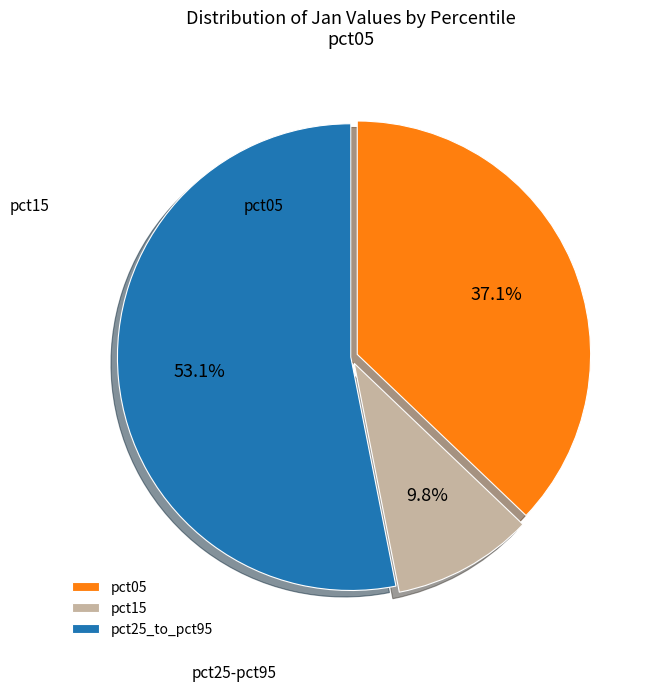

Is it true that pct15 is 10% of the pie?

True